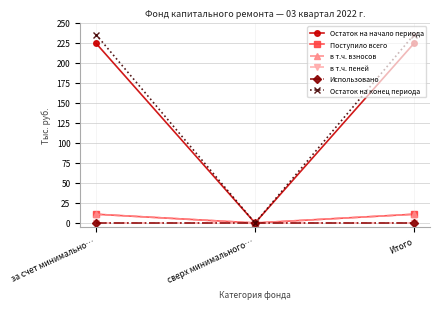

What is the label of the 1st point from the right?

Итого